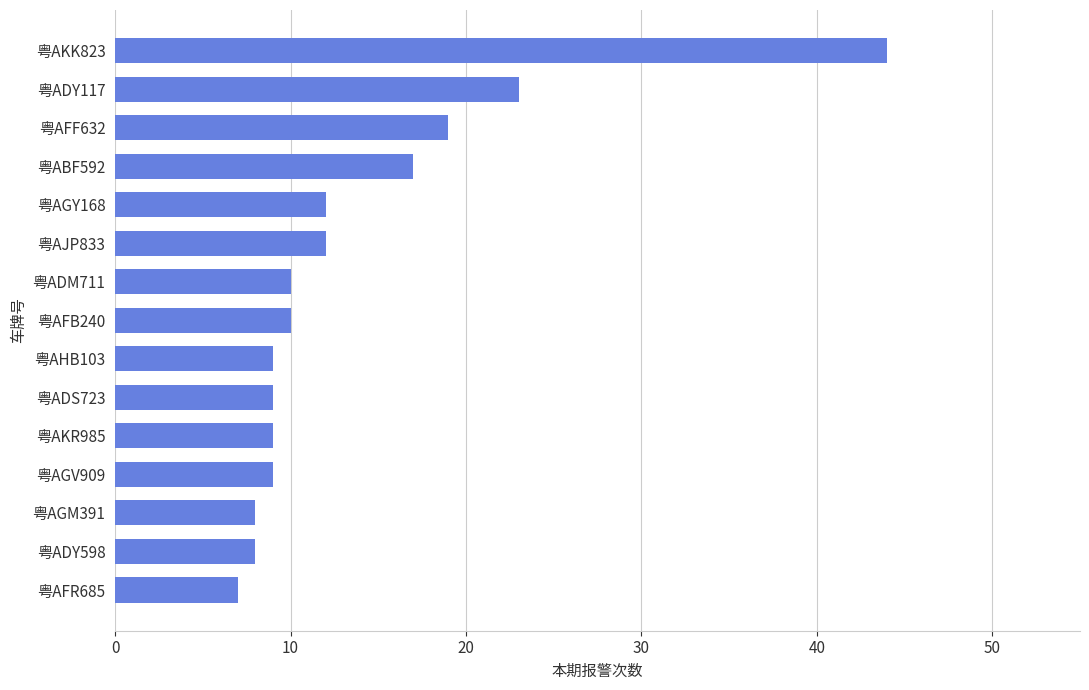

What is the sum of the values at 粤ADY117 and 粤AFB240?

33